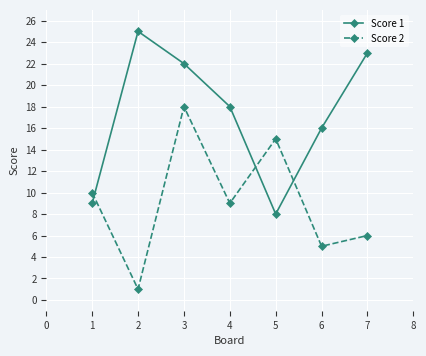

Where do Score 1 and Score 2 first cross each other?

1 and 2